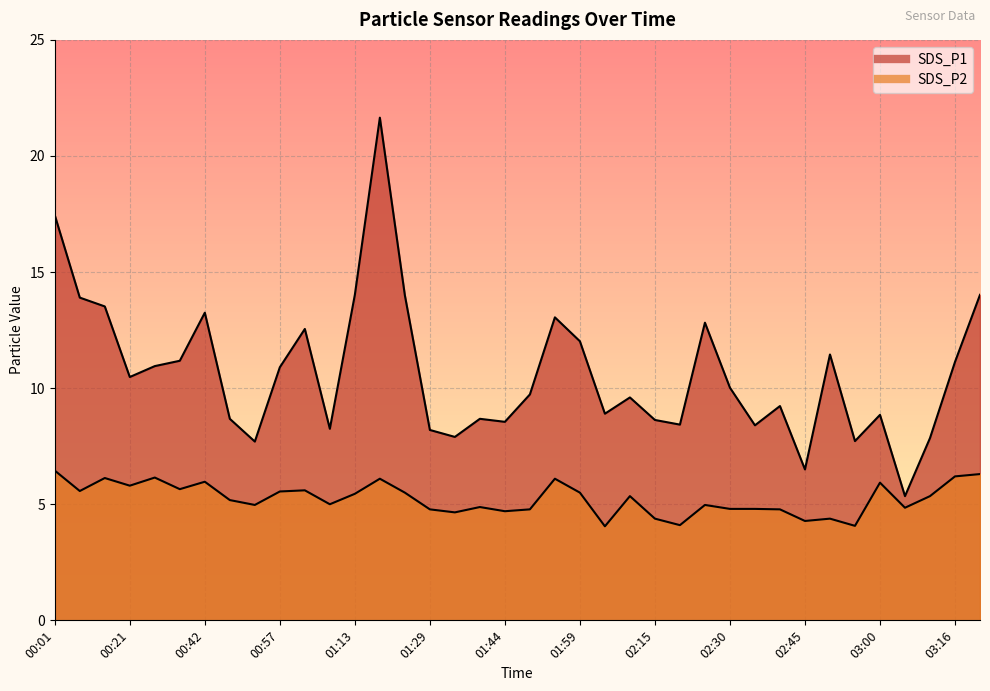

True or false: SDS_P1 has more than 2 interior local peaks.

True